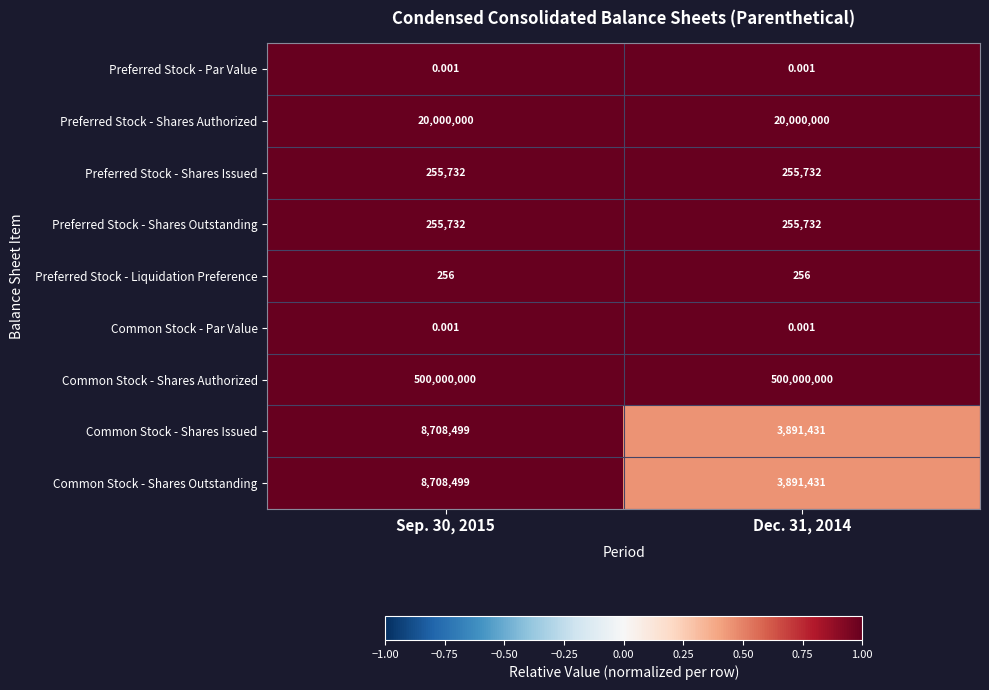

Is the value of Preferred Stock - Par Value at Dec. 31, 2014 greater than the value of Preferred Stock - Liquidation Preference at Dec. 31, 2014?

No